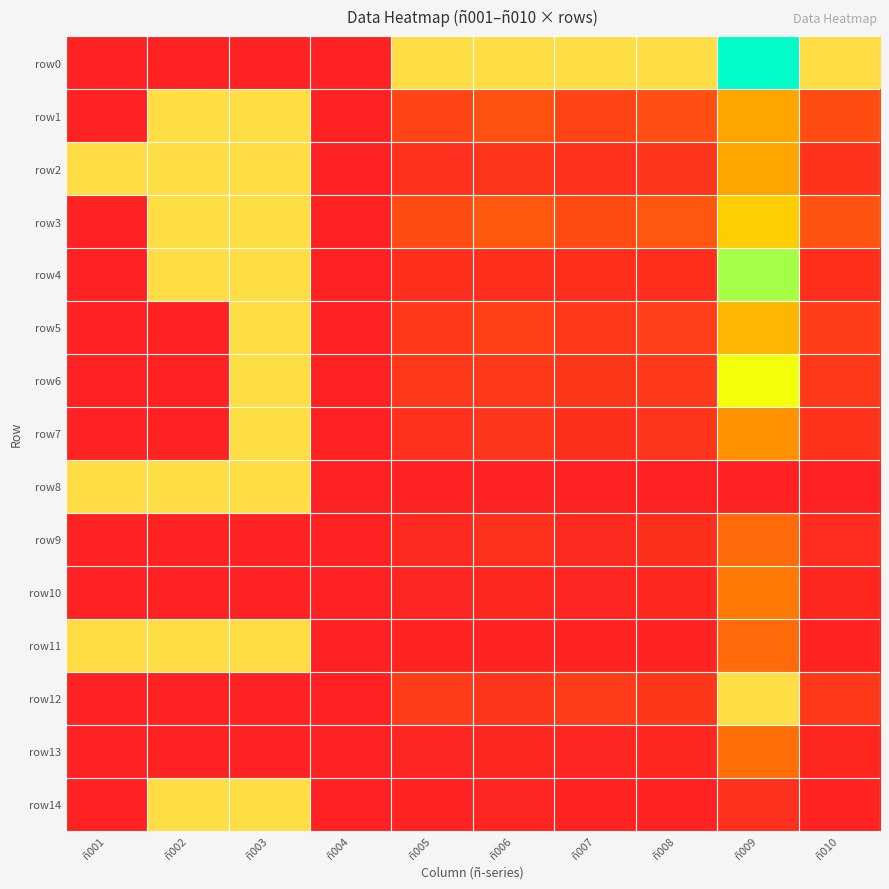

Reading left to right, list all the values displayed in this chart.

row0: ñ001=0.0	ñ002=0.0	ñ003=0.0	ñ004=0.0	ñ005=1.0	ñ006=1.0	ñ007=1.0	ñ008=1.0	ñ009=0.8	ñ010=1.0
row1: ñ001=0.0	ñ002=1.0	ñ003=1.0	ñ004=0.0	ñ005=0.1	ñ006=0.2	ñ007=0.1	ñ008=0.2	ñ009=0.4	ñ010=0.1
row2: ñ001=1.0	ñ002=1.0	ñ003=1.0	ñ004=0.0	ñ005=0.1	ñ006=0.1	ñ007=0.1	ñ008=0.1	ñ009=0.4	ñ010=0.1
row3: ñ001=0.0	ñ002=1.0	ñ003=1.0	ñ004=0.0	ñ005=0.1	ñ006=0.2	ñ007=0.1	ñ008=0.2	ñ009=0.5	ñ010=0.2
row4: ñ001=0.0	ñ002=1.0	ñ003=1.0	ñ004=0.0	ñ005=0.0	ñ006=0.0	ñ007=0.0	ñ008=0.0	ñ009=0.7	ñ010=0.0
row5: ñ001=0.0	ñ002=0.0	ñ003=1.0	ñ004=0.0	ñ005=0.1	ñ006=0.1	ñ007=0.1	ñ008=0.1	ñ009=0.4	ñ010=0.1
row6: ñ001=0.0	ñ002=0.0	ñ003=1.0	ñ004=0.0	ñ005=0.1	ñ006=0.1	ñ007=0.1	ñ008=0.1	ñ009=0.6	ñ010=0.1
row7: ñ001=0.0	ñ002=0.0	ñ003=1.0	ñ004=0.0	ñ005=0.1	ñ006=0.1	ñ007=0.1	ñ008=0.1	ñ009=0.4	ñ010=0.1
row8: ñ001=1.0	ñ002=1.0	ñ003=1.0	ñ004=0.0	ñ005=0.0	ñ006=0.0	ñ007=0.0	ñ008=0.0	ñ009=0.0	ñ010=0.0
row9: ñ001=0.0	ñ002=0.0	ñ003=0.0	ñ004=0.0	ñ005=0.0	ñ006=0.1	ñ007=0.0	ñ008=0.0	ñ009=0.2	ñ010=0.0
row10: ñ001=0.0	ñ002=0.0	ñ003=0.0	ñ004=0.0	ñ005=0.0	ñ006=0.0	ñ007=0.0	ñ008=0.0	ñ009=0.3	ñ010=0.0
row11: ñ001=1.0	ñ002=1.0	ñ003=1.0	ñ004=0.0	ñ005=0.0	ñ006=0.0	ñ007=0.0	ñ008=0.0	ñ009=0.2	ñ010=0.0
row12: ñ001=0.0	ñ002=0.0	ñ003=0.0	ñ004=0.0	ñ005=0.1	ñ006=0.1	ñ007=0.1	ñ008=0.1	ñ009=1.0	ñ010=0.1
row13: ñ001=0.0	ñ002=0.0	ñ003=0.0	ñ004=0.0	ñ005=0.0	ñ006=0.0	ñ007=0.0	ñ008=0.0	ñ009=0.3	ñ010=0.0
row14: ñ001=0.0	ñ002=1.0	ñ003=1.0	ñ004=0.0	ñ005=0.0	ñ006=0.0	ñ007=0.0	ñ008=0.0	ñ009=0.1	ñ010=0.0